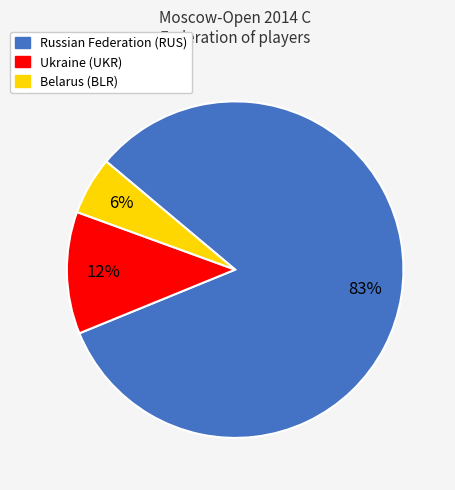

To the nearest percent, what is the average slice percentage?

33%